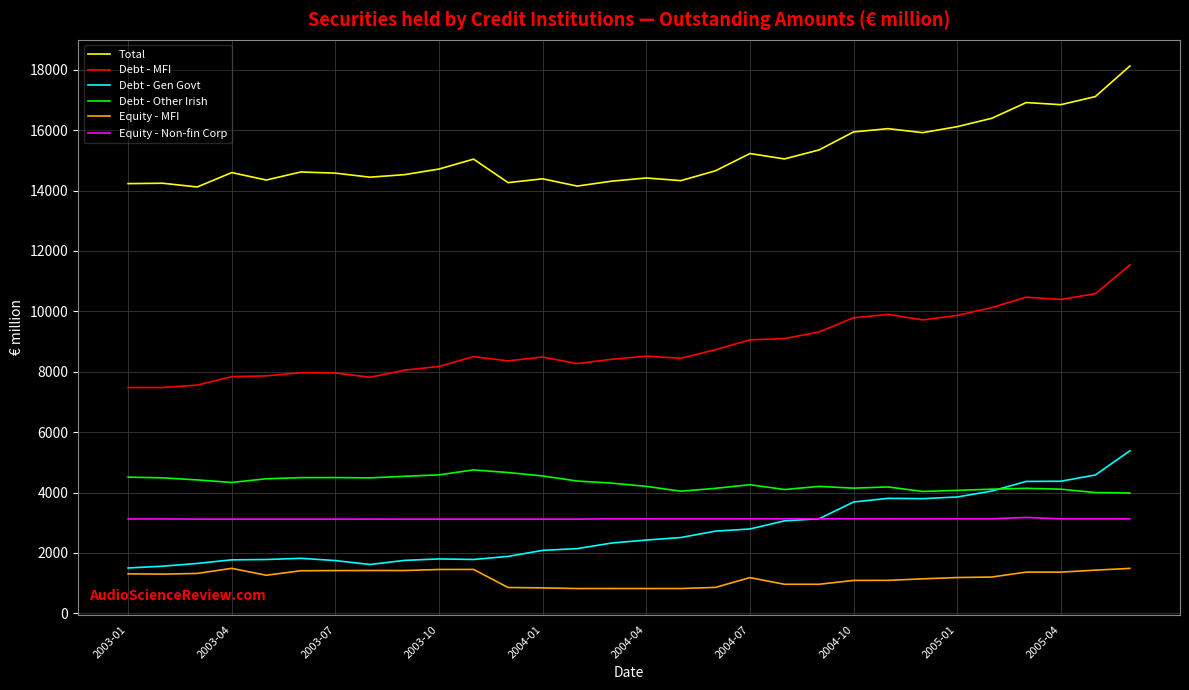

List the series in order of their peak value, lowest first.

Equity - MFI, Equity - Non-fin Corp, Debt - Other Irish, Debt - Gen Govt, Debt - MFI, Total